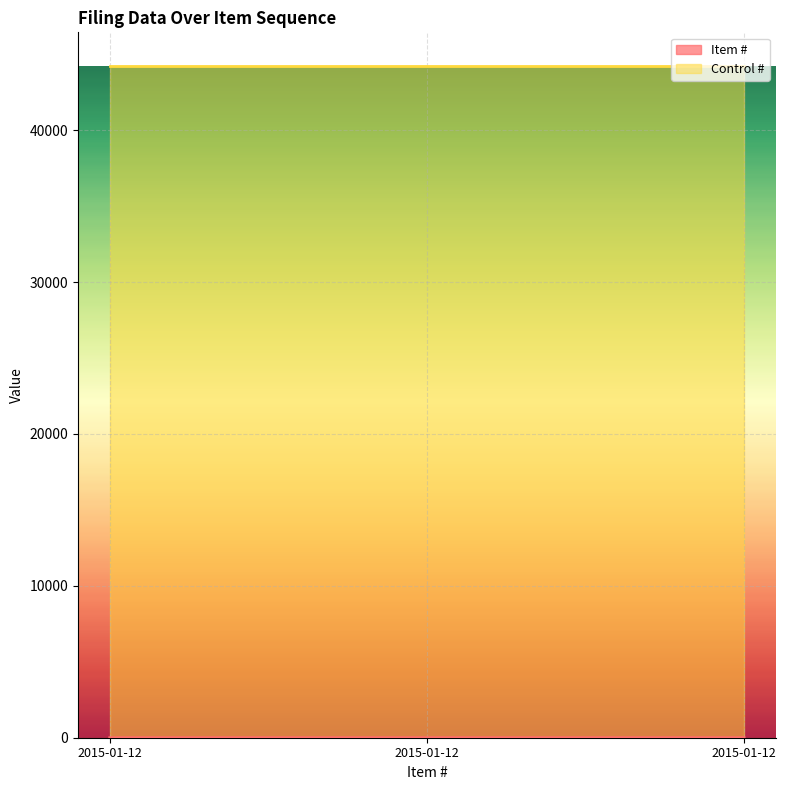

Is it true that the value at 2015-01-12 is 4?

False